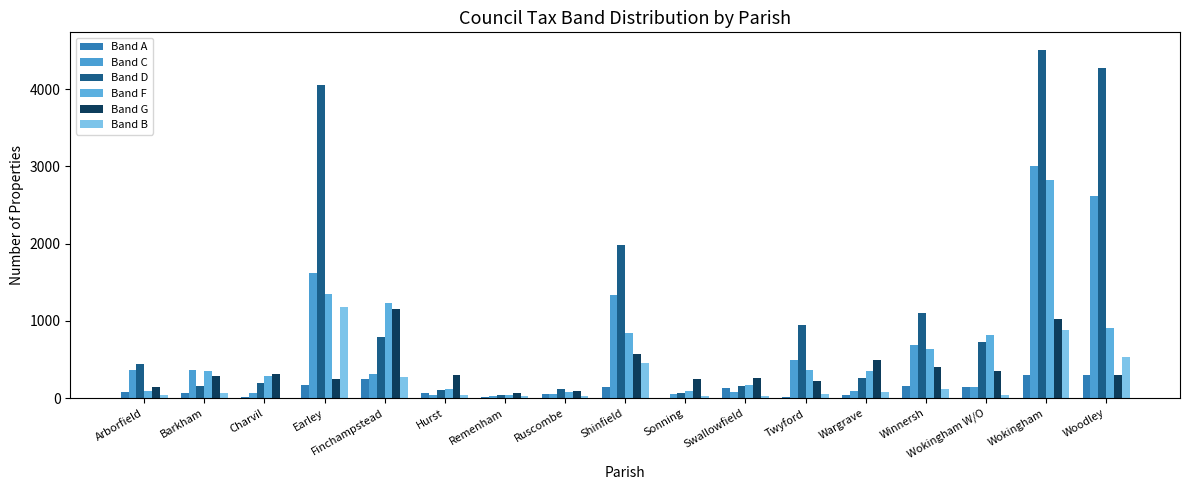

Reading left to right, extract all data points from this chart.

Band A: Arborfield=86	Barkham=63	Charvil=17	Earley=167	Finchampstead=244	Hurst=62	Remenham=9	Ruscombe=55	Shinfield=145	Sonning=8	Swallowfield=134	Twyford=11	Wargrave=43	Winnersh=157	Wokingham W/O=151	Wokingham=300	Woodley=302
Band C: Arborfield=368	Barkham=361	Charvil=68	Earley=1619	Finchampstead=310	Hurst=39	Remenham=26	Ruscombe=56	Shinfield=1339	Sonning=52	Swallowfield=77	Twyford=494	Wargrave=97	Winnersh=687	Wokingham W/O=151	Wokingham=3003	Woodley=2614
Band D: Arborfield=440	Barkham=153	Charvil=194	Earley=4048	Finchampstead=788	Hurst=108	Remenham=44	Ruscombe=122	Shinfield=1977	Sonning=72	Swallowfield=157	Twyford=946	Wargrave=258	Winnersh=1102	Wokingham W/O=728	Wokingham=4508	Woodley=4275
Band F: Arborfield=92	Barkham=352	Charvil=281	Earley=1349	Finchampstead=1236	Hurst=122	Remenham=45	Ruscombe=83	Shinfield=842	Sonning=94	Swallowfield=167	Twyford=363	Wargrave=346	Winnersh=638	Wokingham W/O=824	Wokingham=2823	Woodley=905
Band G: Arborfield=144	Barkham=291	Charvil=310	Earley=254	Finchampstead=1158	Hurst=294	Remenham=64	Ruscombe=88	Shinfield=569	Sonning=243	Swallowfield=264	Twyford=223	Wargrave=500	Winnersh=406	Wokingham W/O=346	Wokingham=1026	Woodley=306
Band B: Arborfield=45	Barkham=70	Charvil=2	Earley=1182	Finchampstead=275	Hurst=37	Remenham=23	Ruscombe=31	Shinfield=459	Sonning=34	Swallowfield=24	Twyford=55	Wargrave=81	Winnersh=120	Wokingham W/O=37	Wokingham=879	Woodley=528